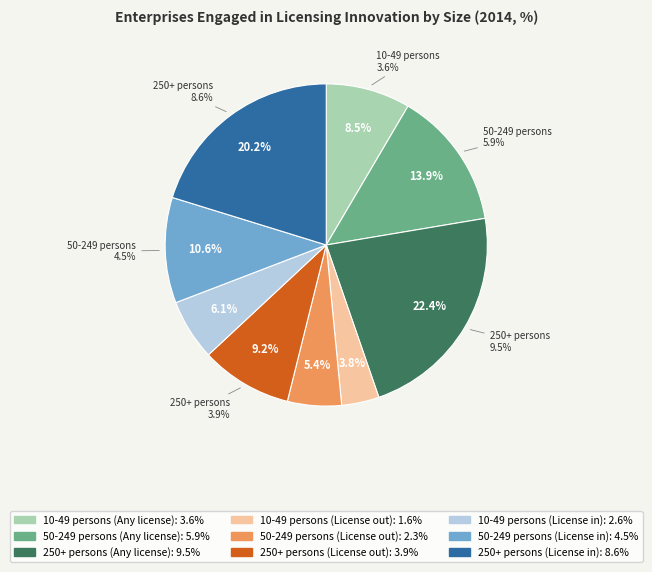

The 250+ persons
(License out) slice represents 4% of the pie. True or false?

False